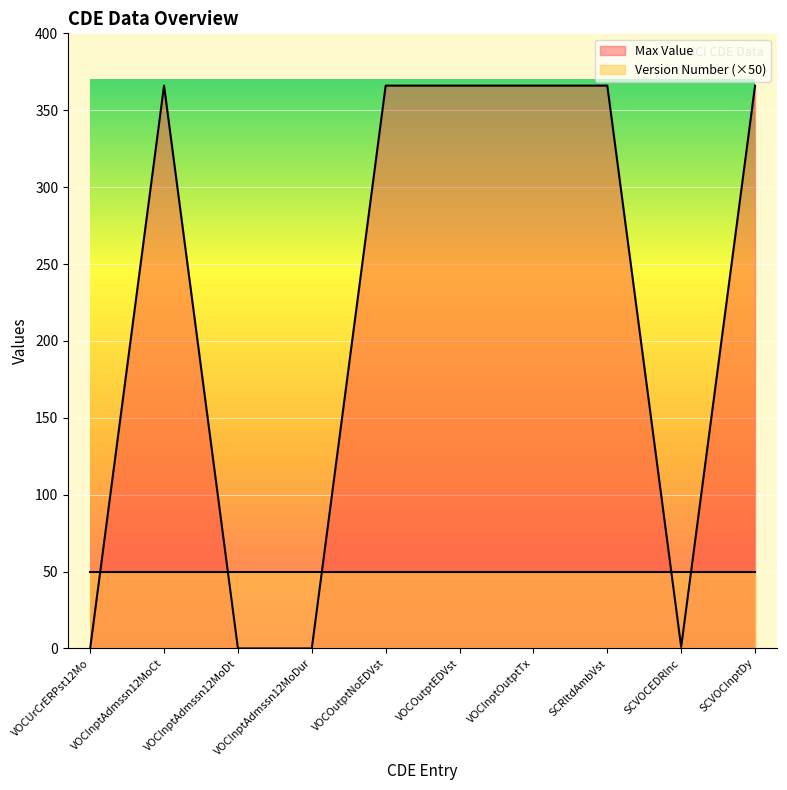

At VOCInptOutptTx, list the series in order from largest to smallest.

Max Value, Version Number (×50)